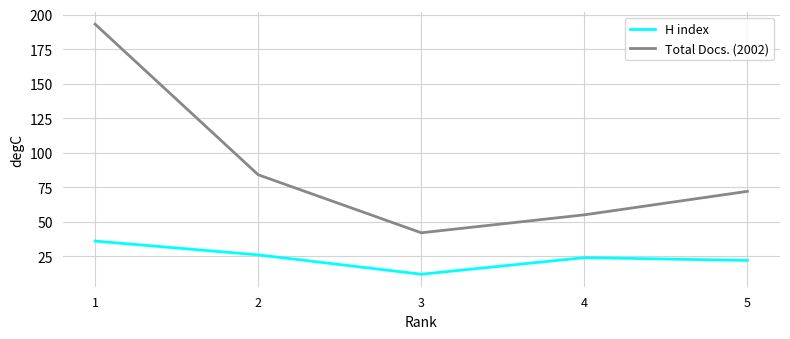

Which category has the highest value in the Total Docs. (2002) series?

1